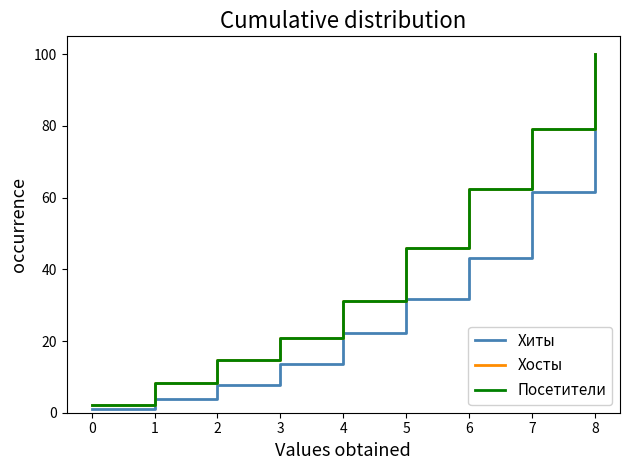

Does the chart have visible grid lines?

No